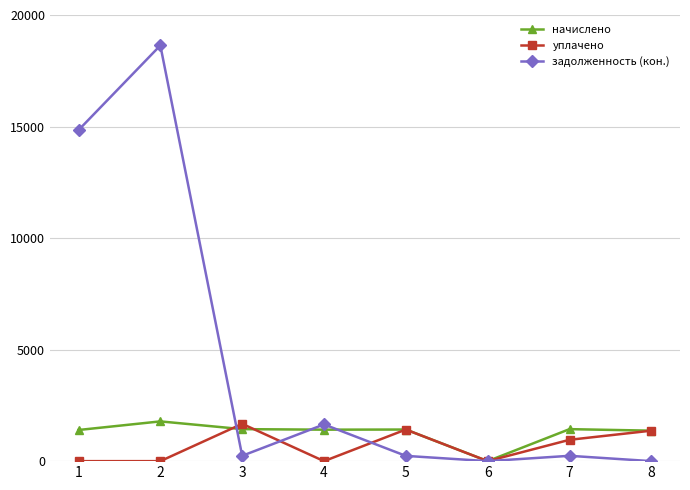

True or false: задолженность (кон.) has more than 0 points higher than both neighbors.

True